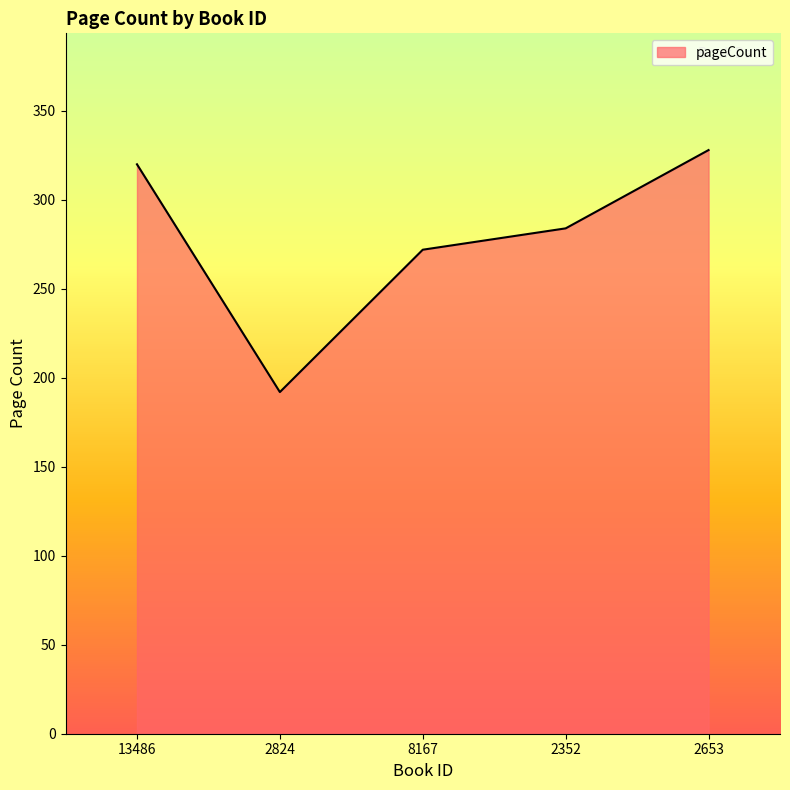

The chart shows a value of 272 at 8167. True or false?

True